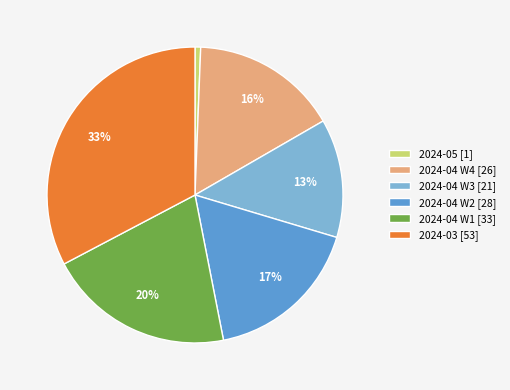

To the nearest percent, what is the difference between the 2024-05 [1] and 2024-03 [53] slice percentages?

32%